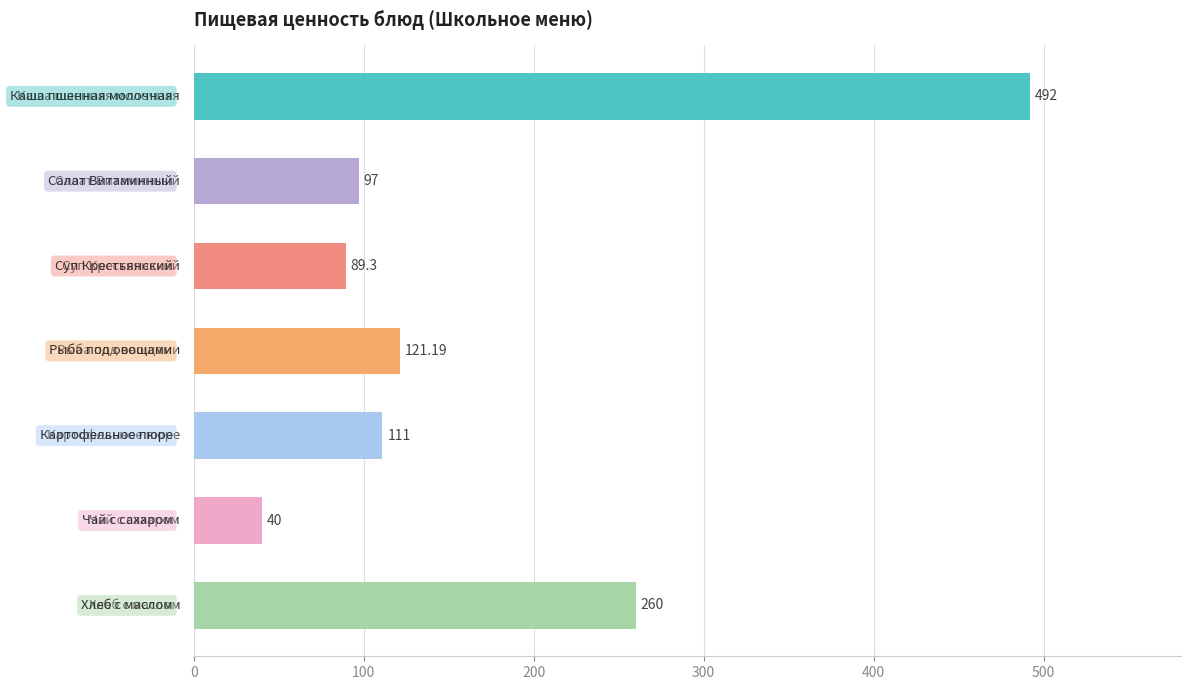

What is the difference between the second highest and minimum values?

220.0